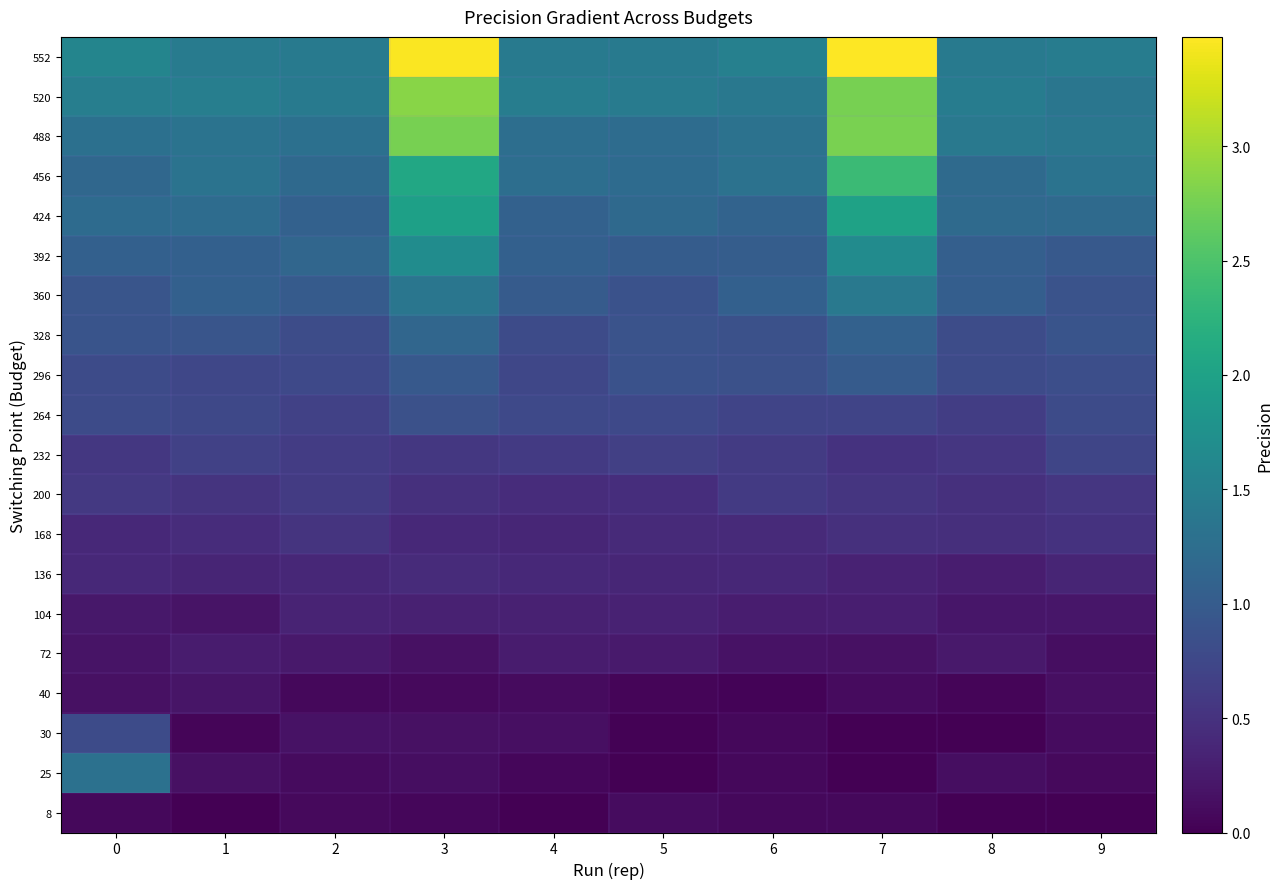

What is the total value across all series at 2?

13.9